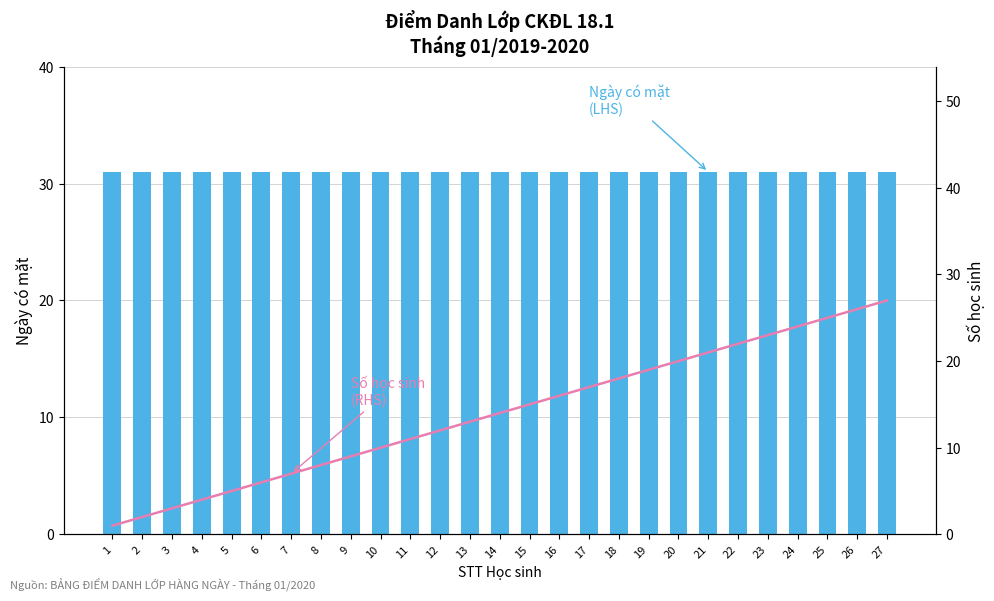

What is the value of the Ngày có mặt (LHS) bar at the 5th from the left?

31